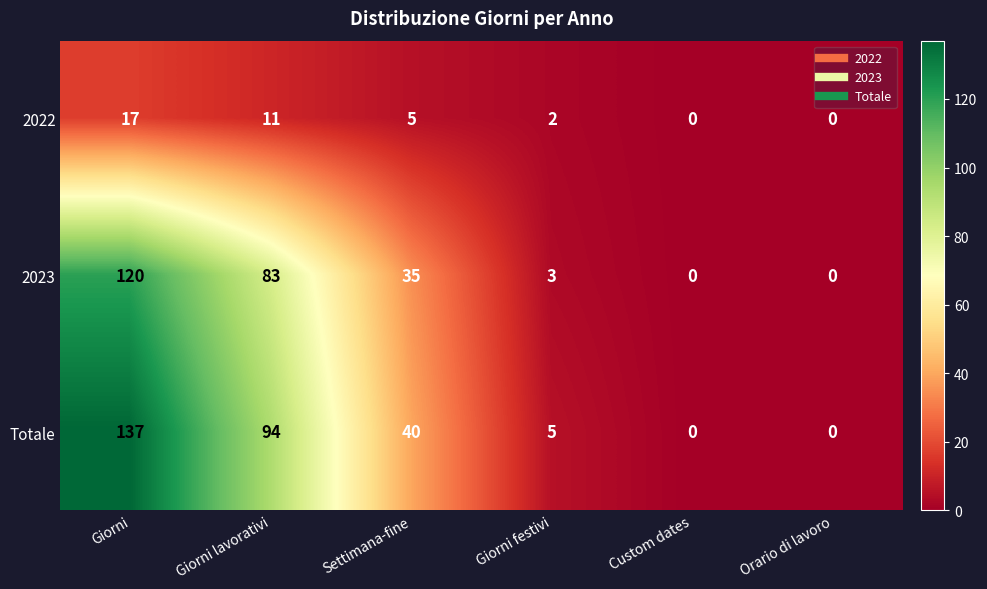

Reading left to right, extract all data points from this chart.

2022: Giorni=17	Giorni lavorativi=11	Settimana-fine=5	Giorni festivi=2	Custom dates=0	Orario di lavoro=0
2023: Giorni=120	Giorni lavorativi=83	Settimana-fine=35	Giorni festivi=3	Custom dates=0	Orario di lavoro=0
Totale: Giorni=137	Giorni lavorativi=94	Settimana-fine=40	Giorni festivi=5	Custom dates=0	Orario di lavoro=0